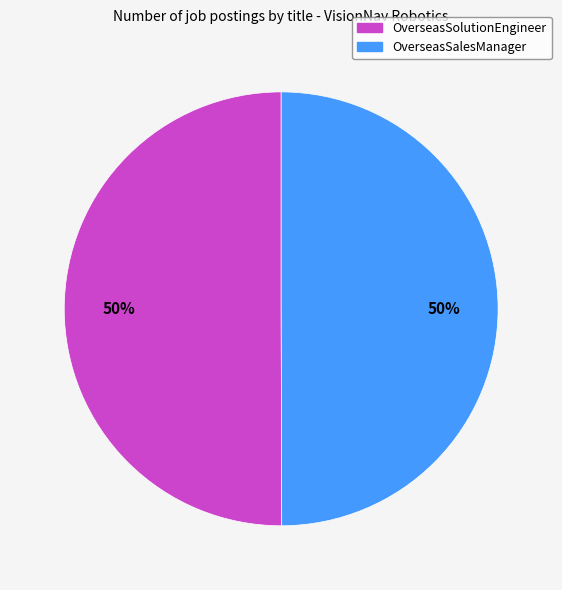

To the nearest percent, what percentage of the pie is OverseasSolutionEngineer?

50%